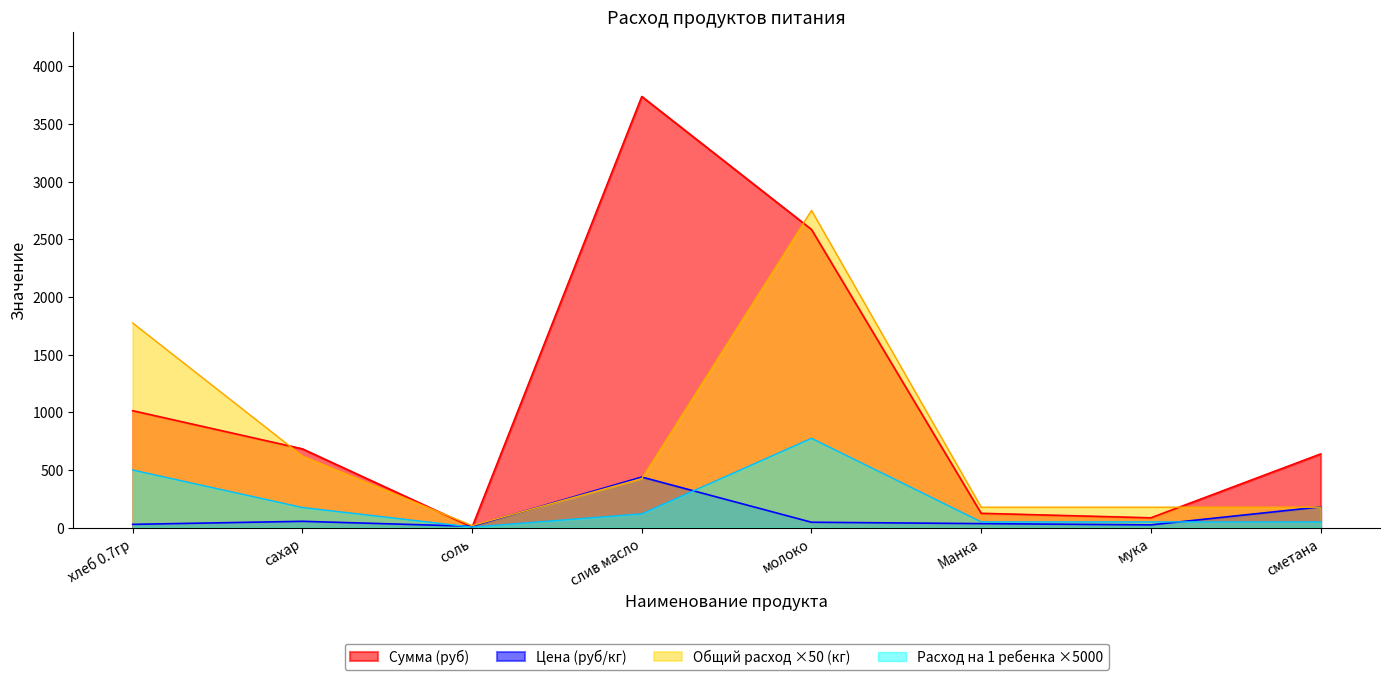

Which series has the largest total across all categories?

Сумма (руб)